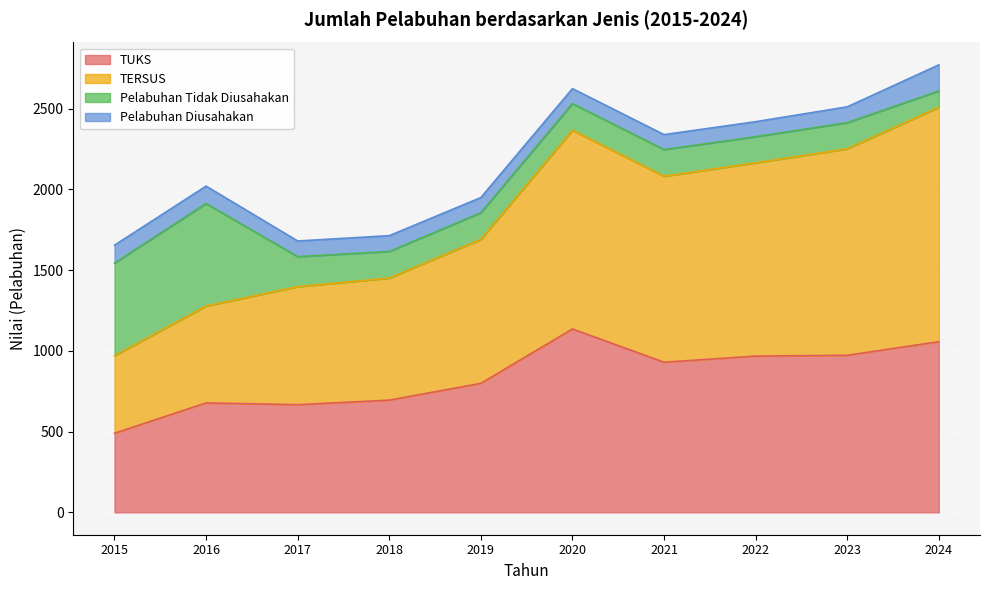

Where is the first local minimum for TUKS?

2017